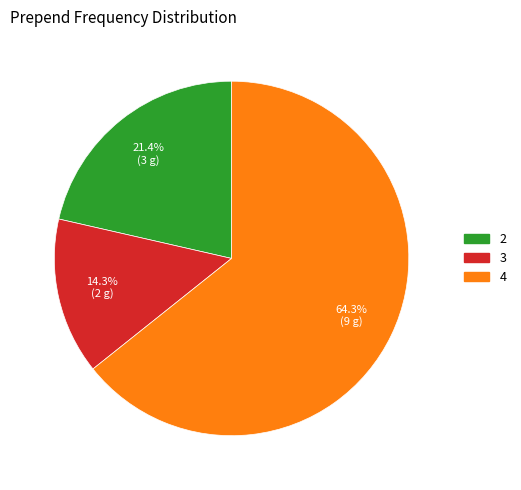

True or false: 4 accounts for 72% of the total.

False